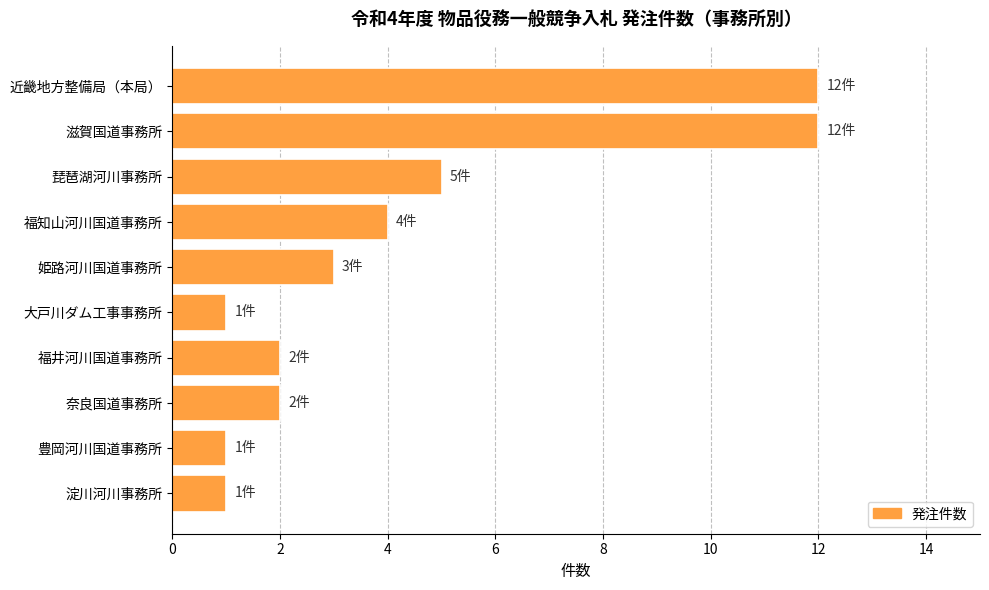

Where is the data nearest to the value 6?

琵琶湖河川事務所